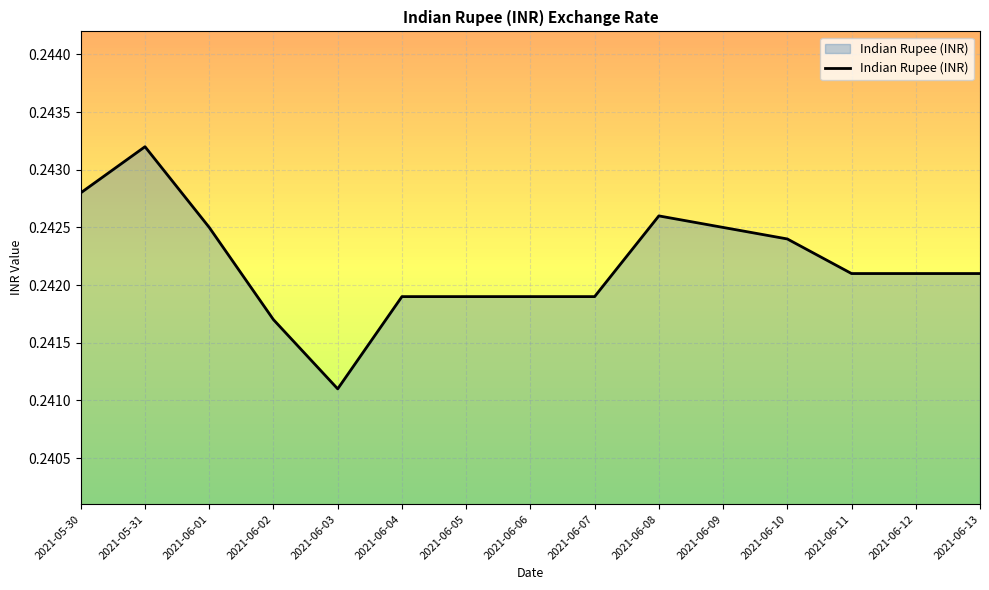

What position from the left is 2021-05-30?

1